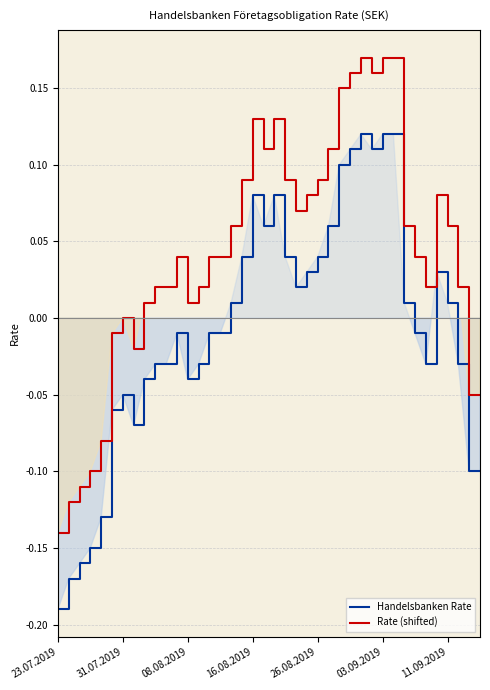

What is the sum of all Handelsbanken Rate values?

-0.3